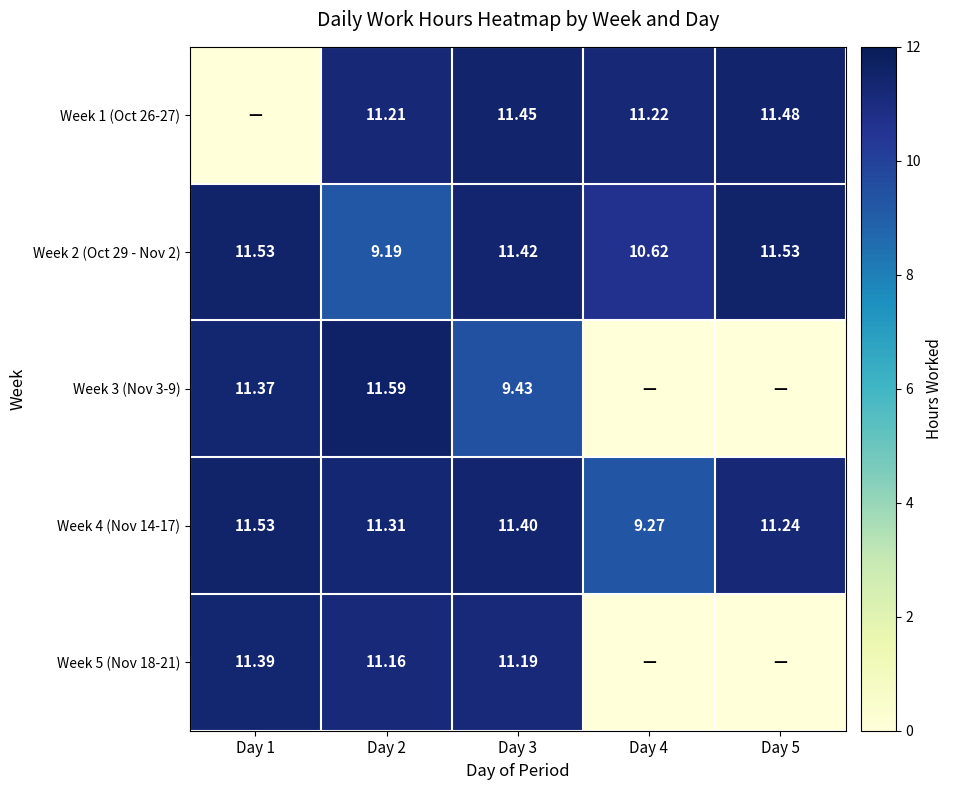

Which series changed the most between Day 2 and Day 3?

Week 2 (Oct 29 - Nov 2)